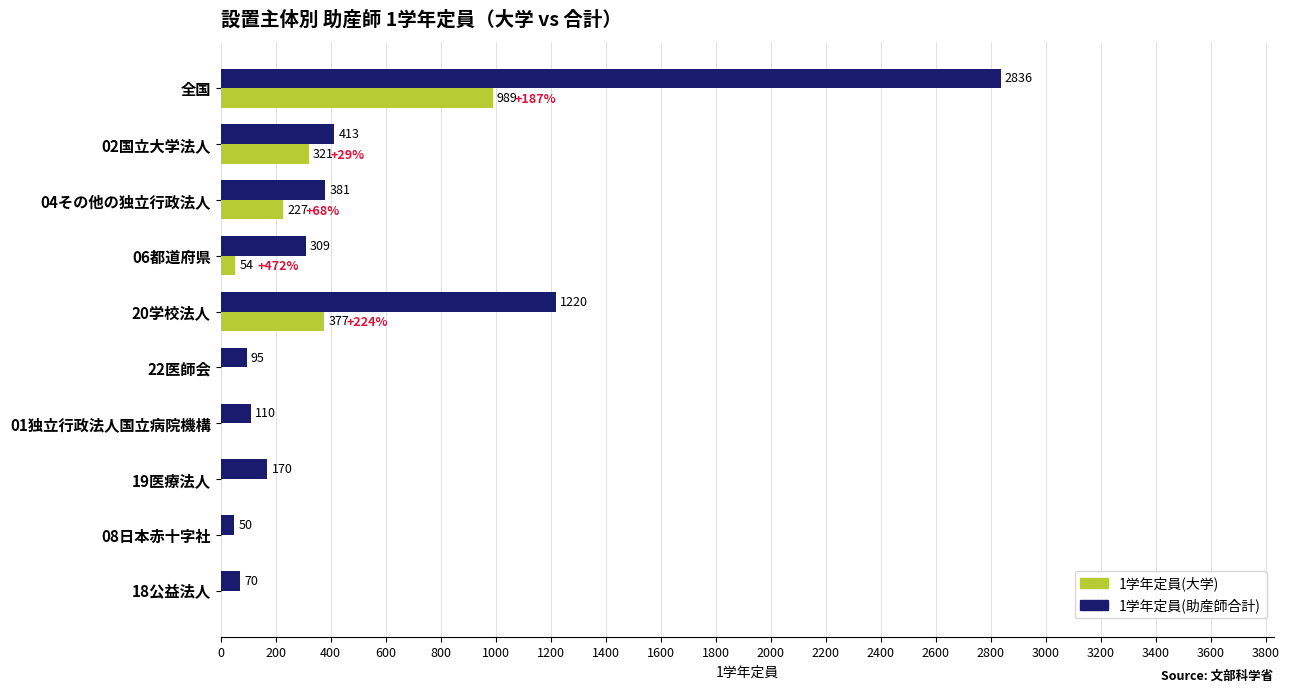

What is the maximum value for 1学年定員(助産師合計)?

2836